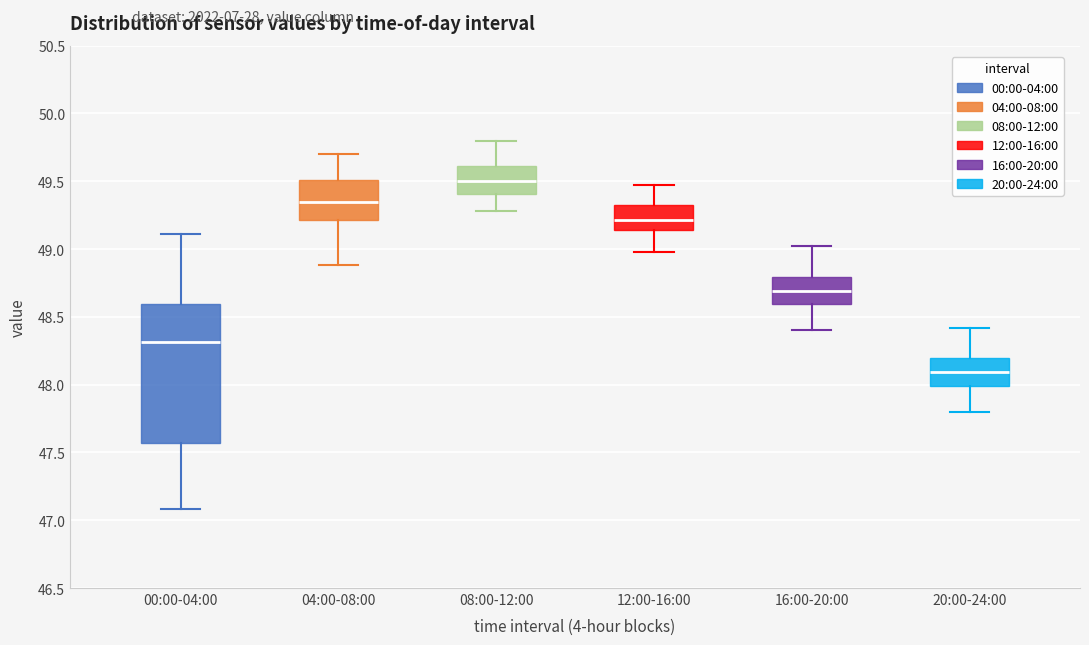

Which box has the lowest median line?

20:00-24:00